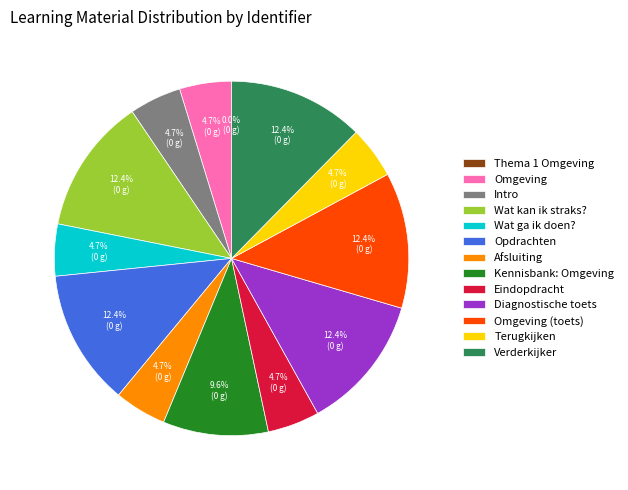

What percentage do Wat ga ik doen? and Kennisbank: Omgeving together represent?

14.3%